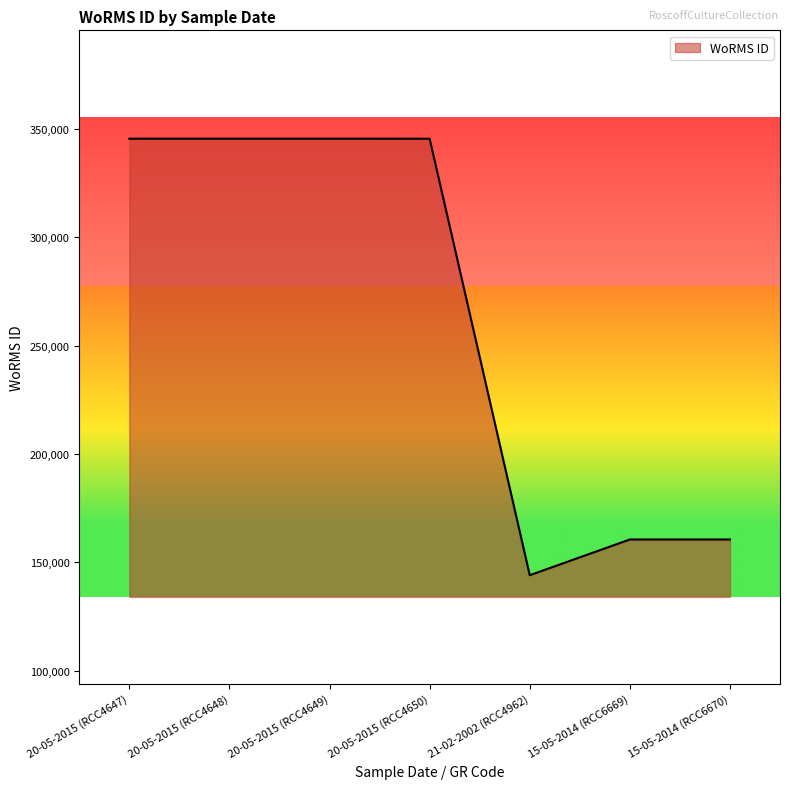

What is the approximate value at 20-05-2015 (RCC4649)?

345504